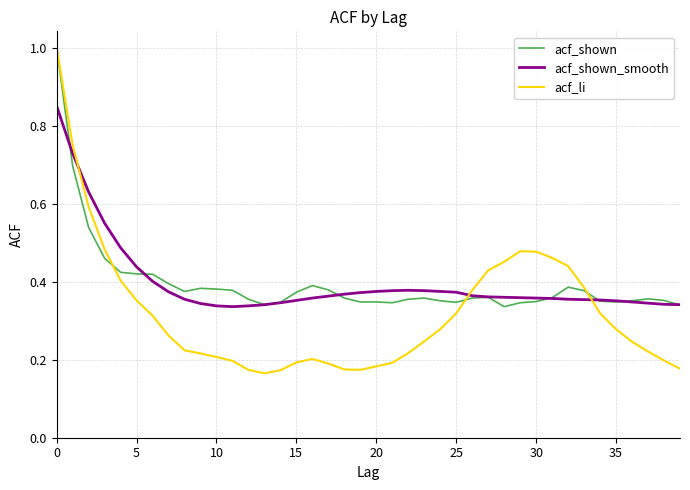

Reading left to right, what are all the values shown in this chart?

acf_shown: 1.0	0.7	0.5	0.5	0.4	0.4	0.4	0.4	0.4	0.4	0.4	0.4	0.4	0.3	0.3	0.4	0.4	0.4	0.4	0.3	0.3	0.3	0.4	0.4	0.4	0.3	0.4	0.4	0.3	0.3	0.3	0.4	0.4	0.4	0.3	0.3	0.4	0.4	0.4	0.3
acf_shown_smooth: 0.8	0.7	0.6	0.6	0.5	0.4	0.4	0.4	0.4	0.3	0.3	0.3	0.3	0.3	0.3	0.4	0.4	0.4	0.4	0.4	0.4	0.4	0.4	0.4	0.4	0.4	0.4	0.4	0.4	0.4	0.4	0.4	0.4	0.4	0.4	0.4	0.3	0.3	0.3	0.3
acf_li: 1.0	0.8	0.6	0.5	0.4	0.4	0.3	0.3	0.2	0.2	0.2	0.2	0.2	0.2	0.2	0.2	0.2	0.2	0.2	0.2	0.2	0.2	0.2	0.2	0.3	0.3	0.4	0.4	0.5	0.5	0.5	0.5	0.4	0.4	0.3	0.3	0.2	0.2	0.2	0.2